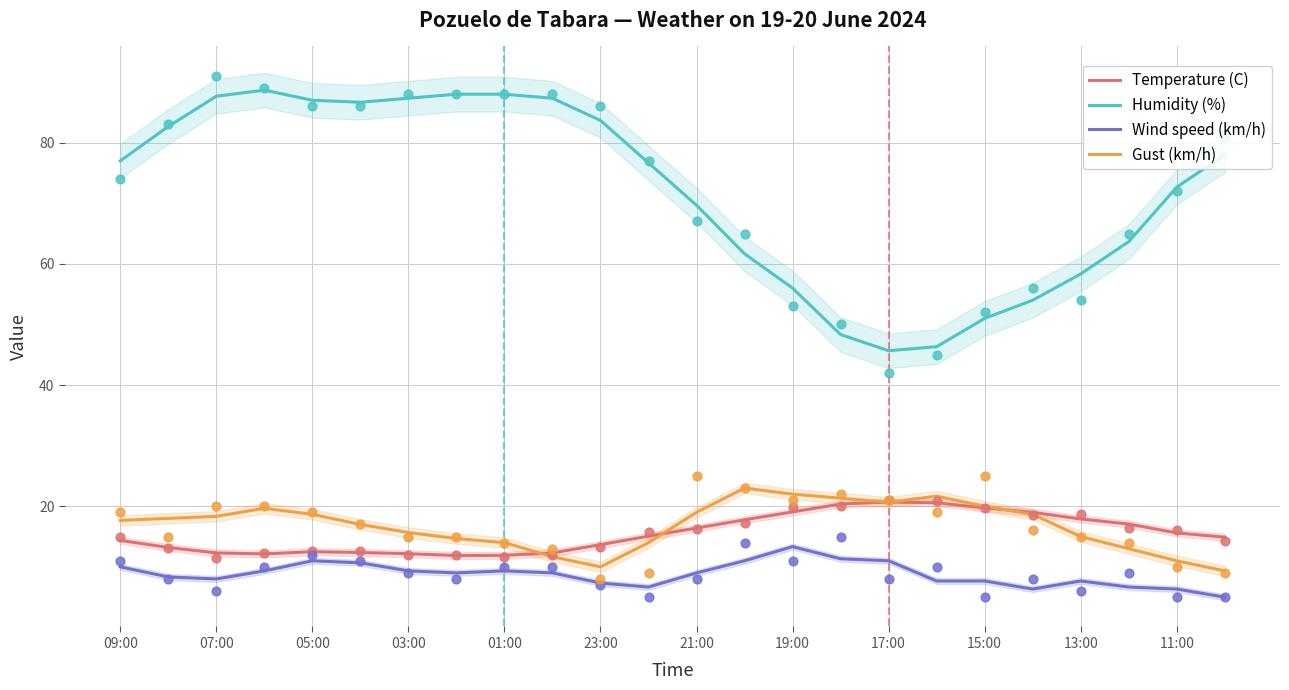

Is it true that Gust (km/h) equals 28.9 at 05:00?

False